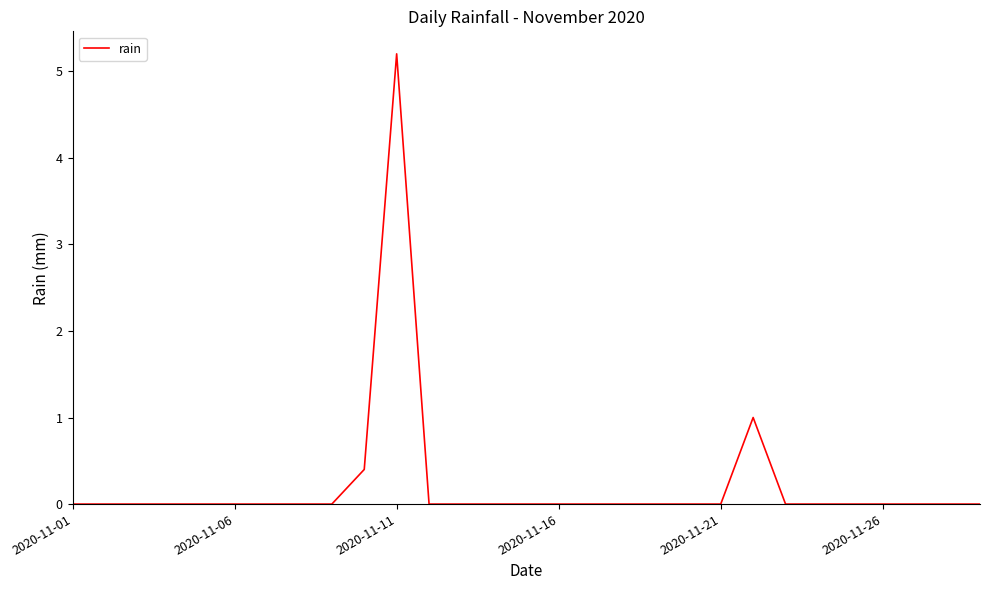

What is the greatest value displayed?

5.2